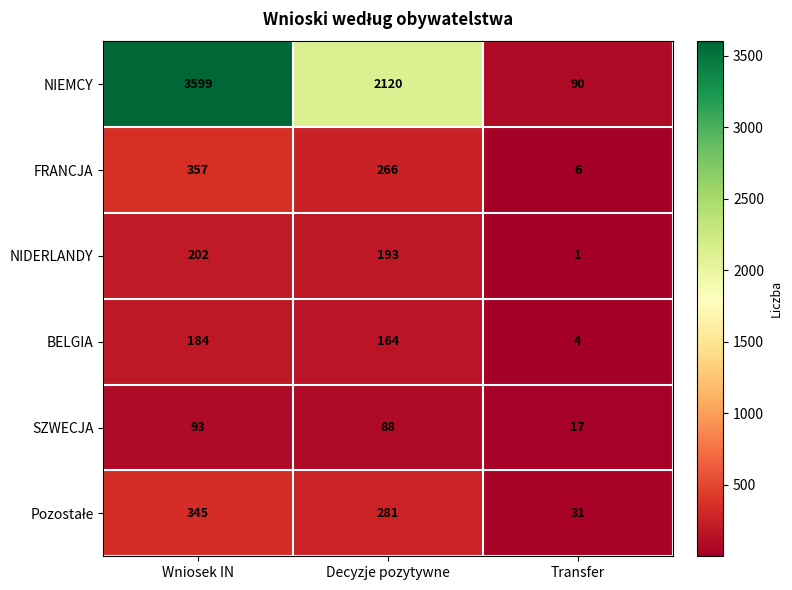

Which series has the largest total across all categories?

NIEMCY